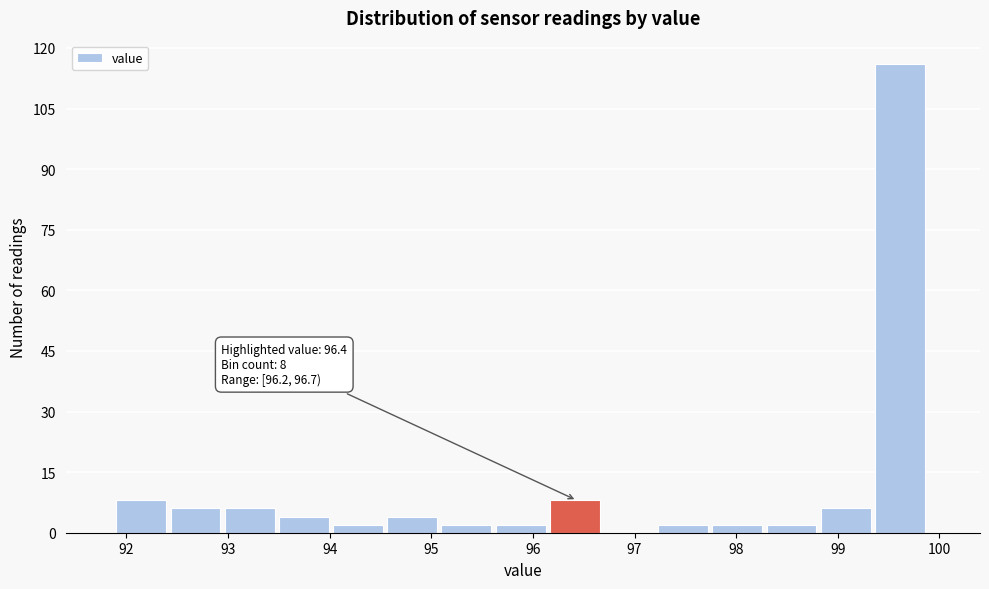

Which range on the x-axis has the tallest bar?

99.4 to 99.9